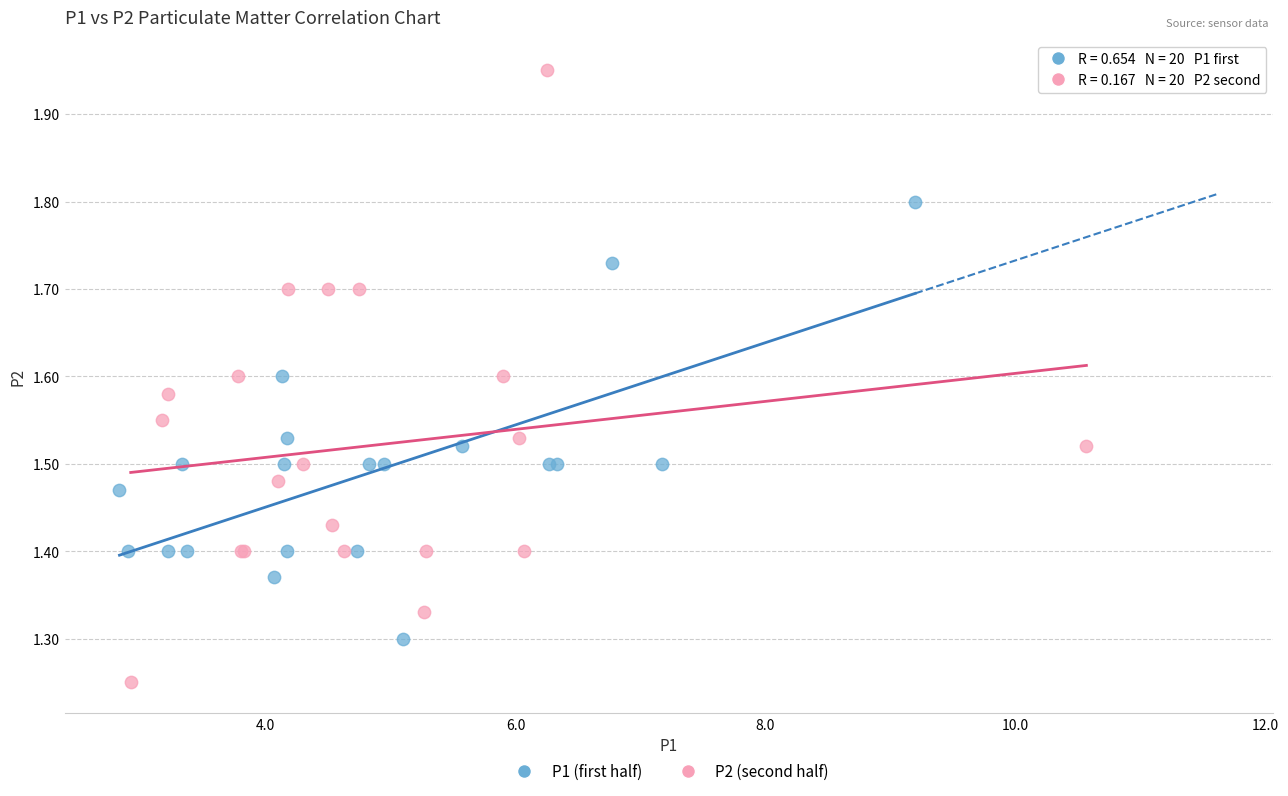

Which series has the widest spread of Y values?

P2 (second half)